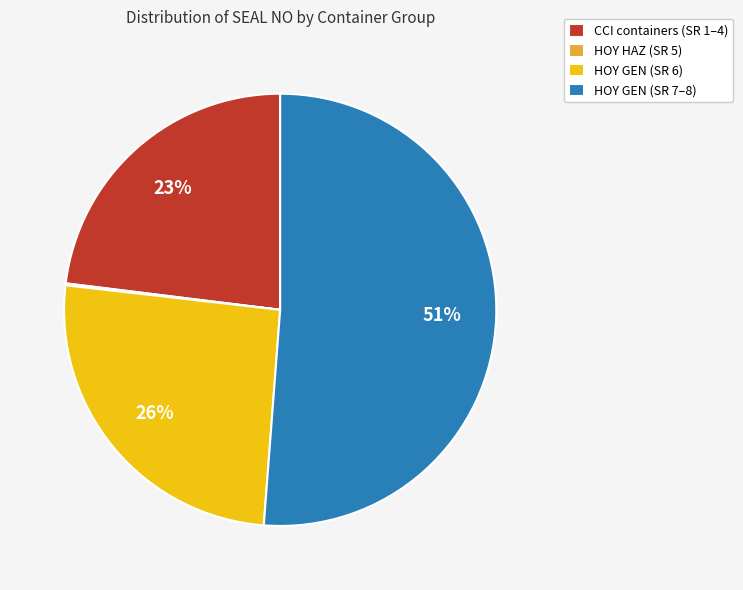

The HOY GEN (SR 6) slice represents 26% of the pie. True or false?

True